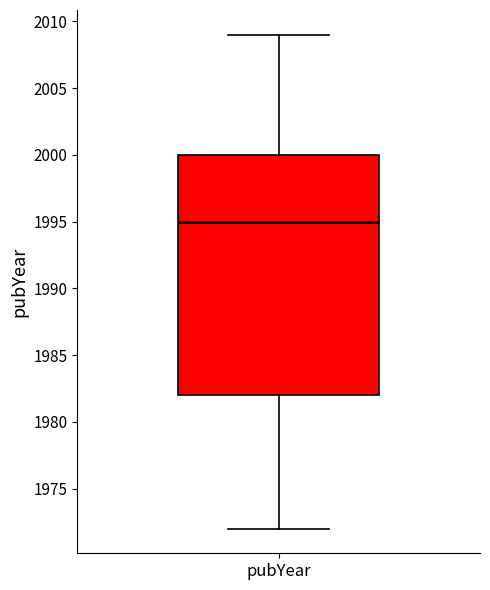

Where is the upper edge of the box for pubYear on the y-axis? The values are not printed on the chart, so give them approximately, as read against the axis.

2000